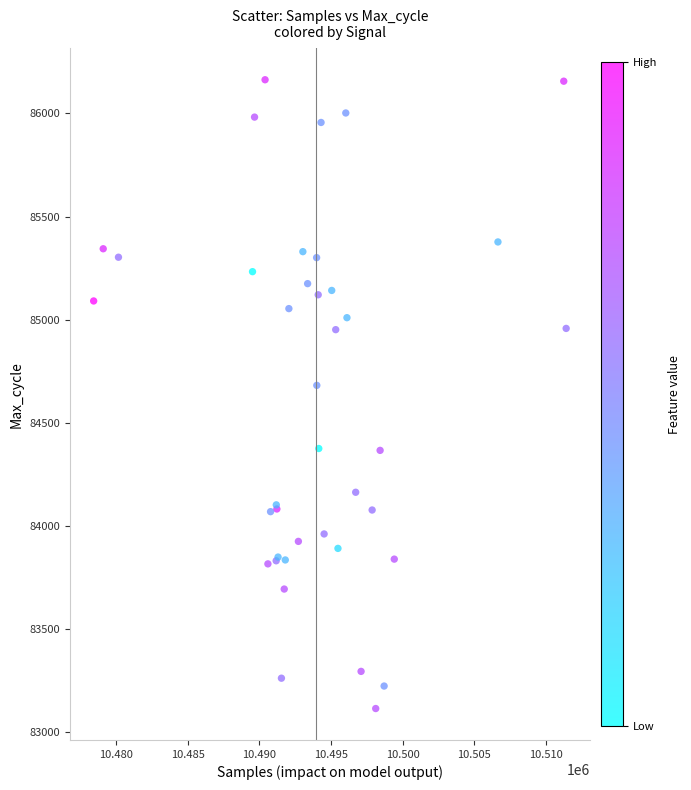

What Y value in the scatter plot is closest to 84639?

84682